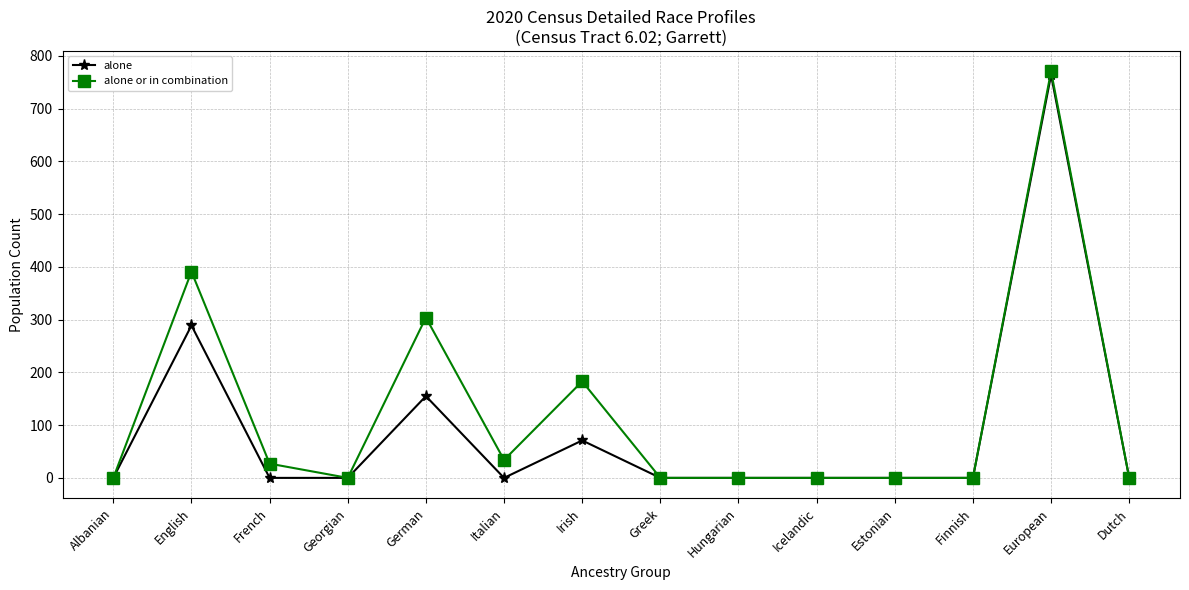

What is the maximum value shown in the chart?

771